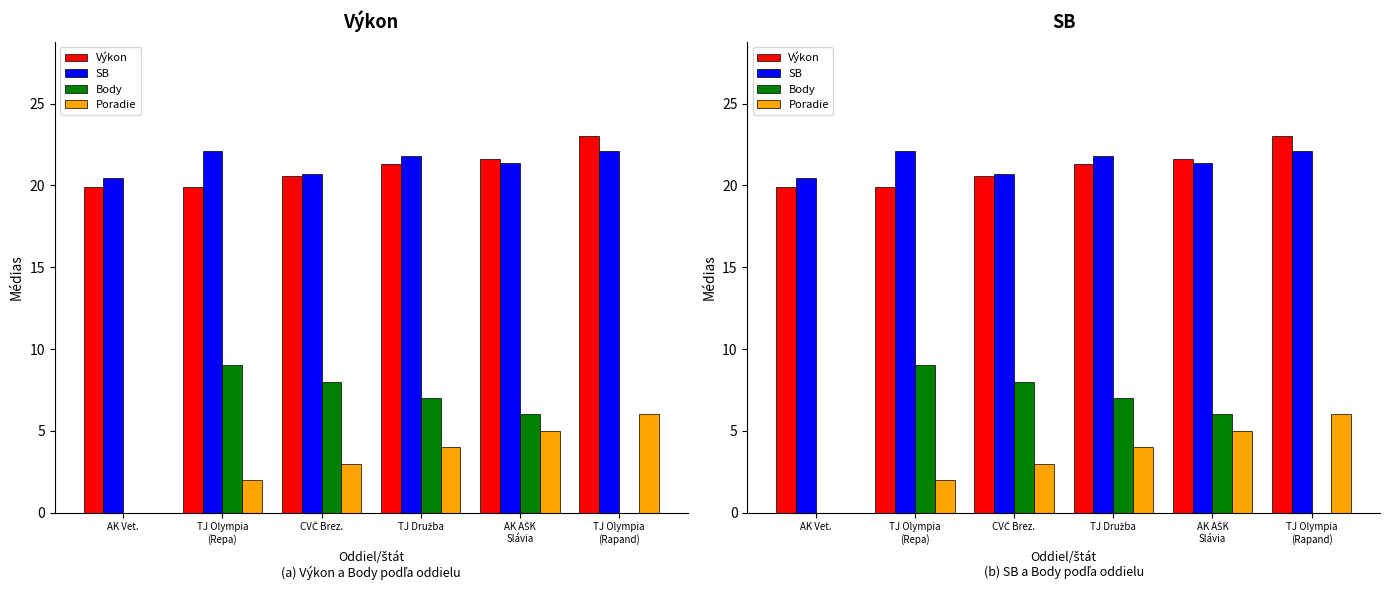

The Body series shows 1.6 at AK AŠK
Slávia. True or false?

False